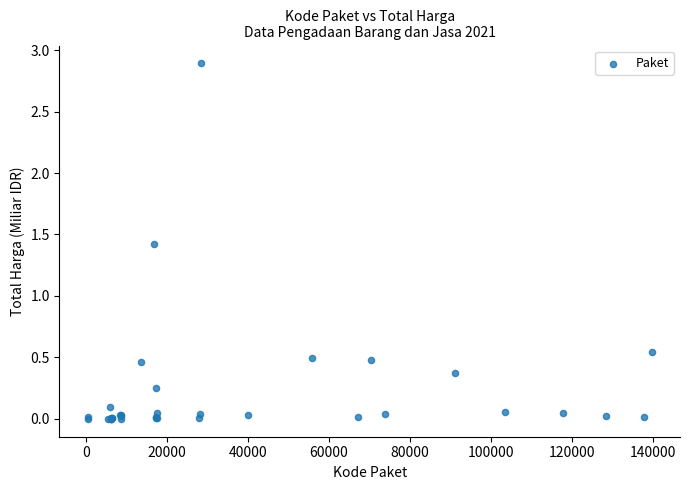

What Y value in the scatter plot is closest to 1?

1.4